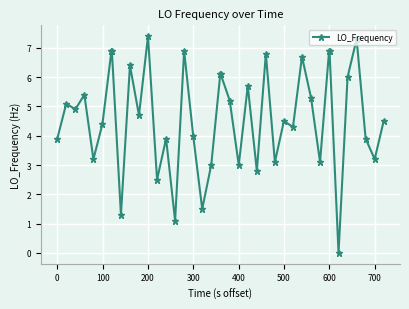

What is the difference between the maximum and second lowest values?

6.3